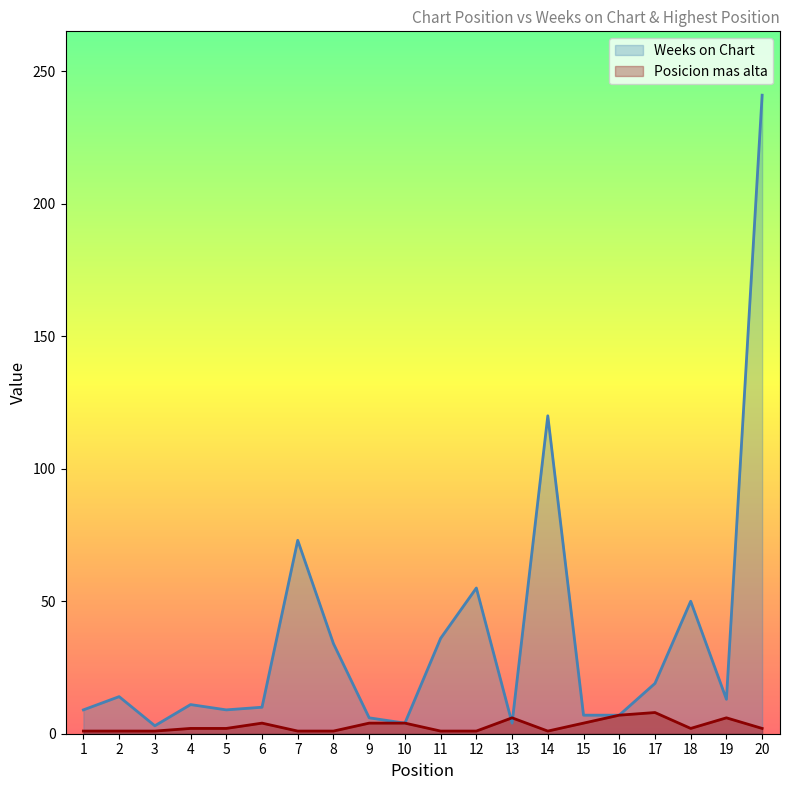

At which label does Weeks on Chart first exceed 13?

2